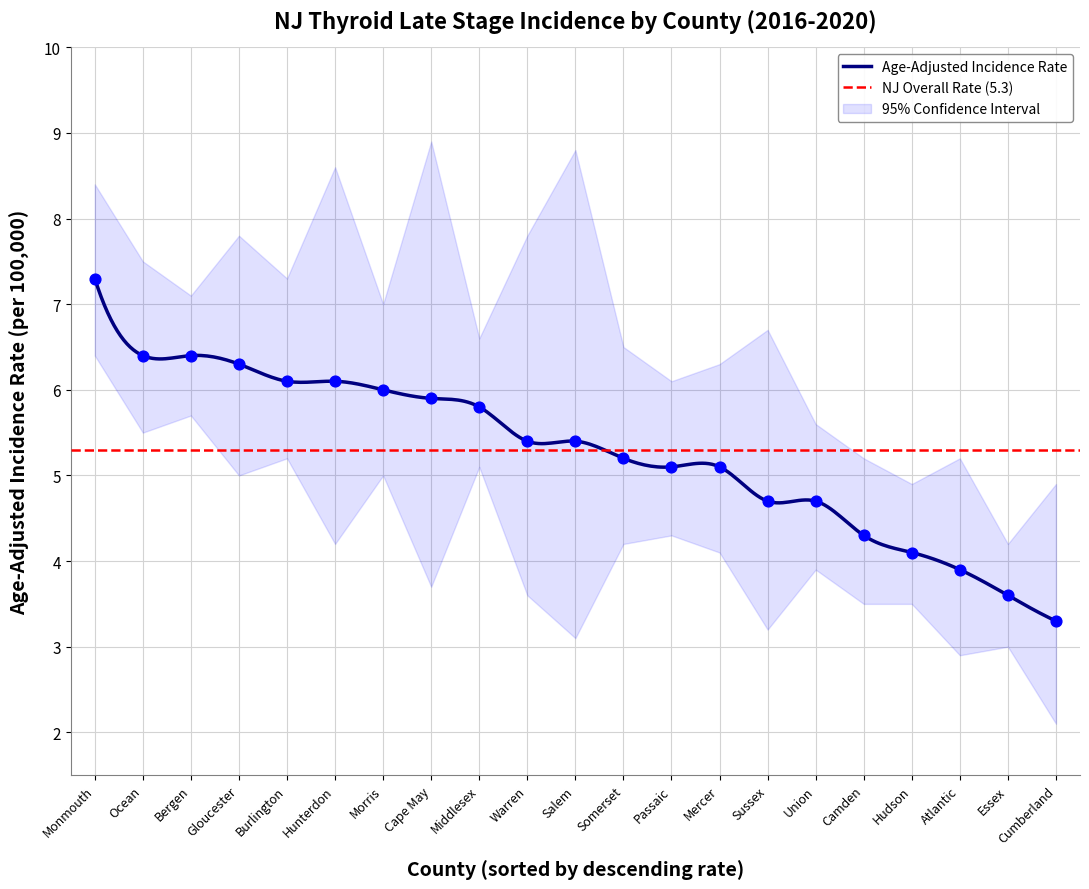

At which category is the sum across all series the highest?

Monmouth